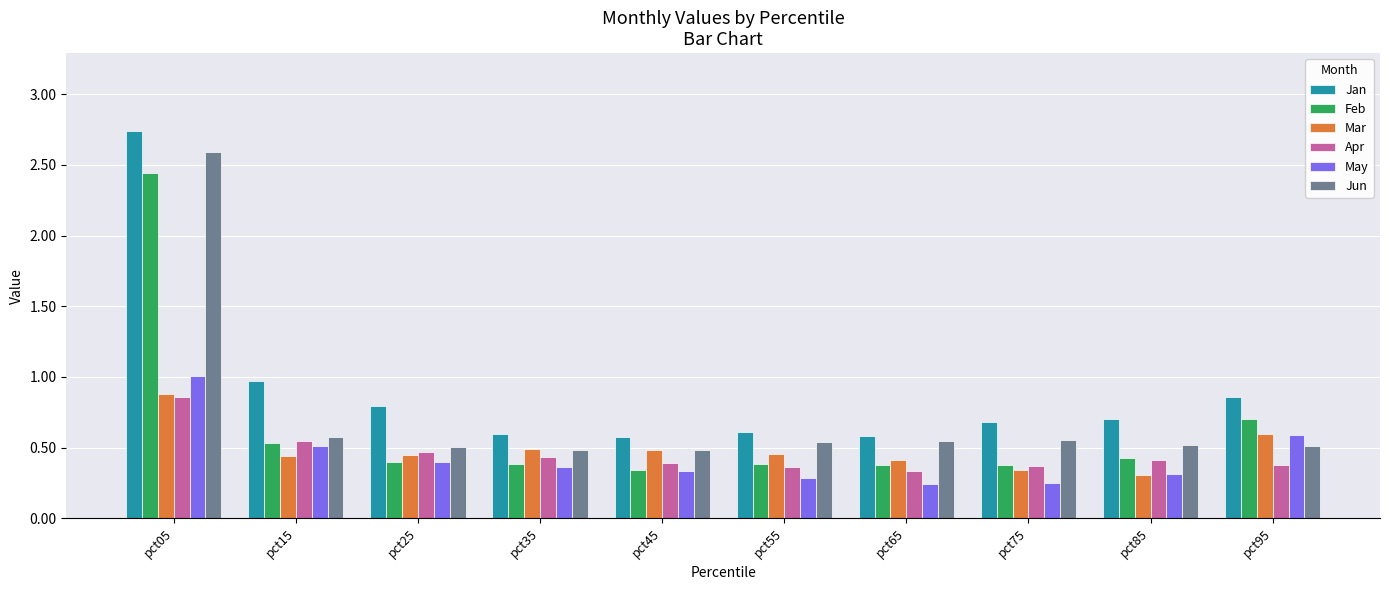

True or false: Apr has a value of 0.7 at pct25.

False